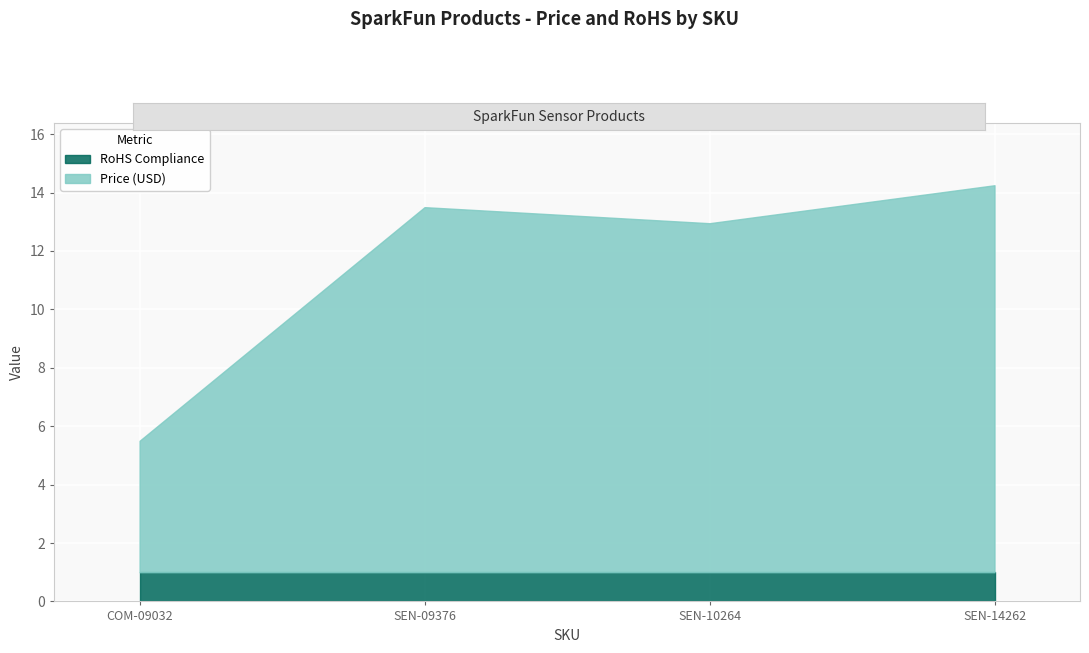

True or false: RoHS Compliance has more than 1 interior local peaks.

False